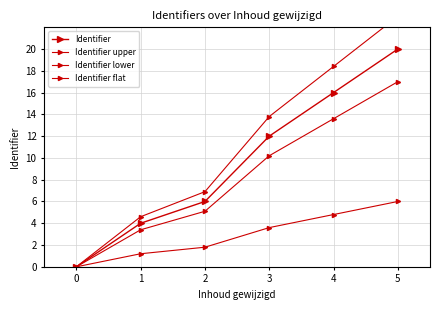

What is the greatest value displayed?

23.0